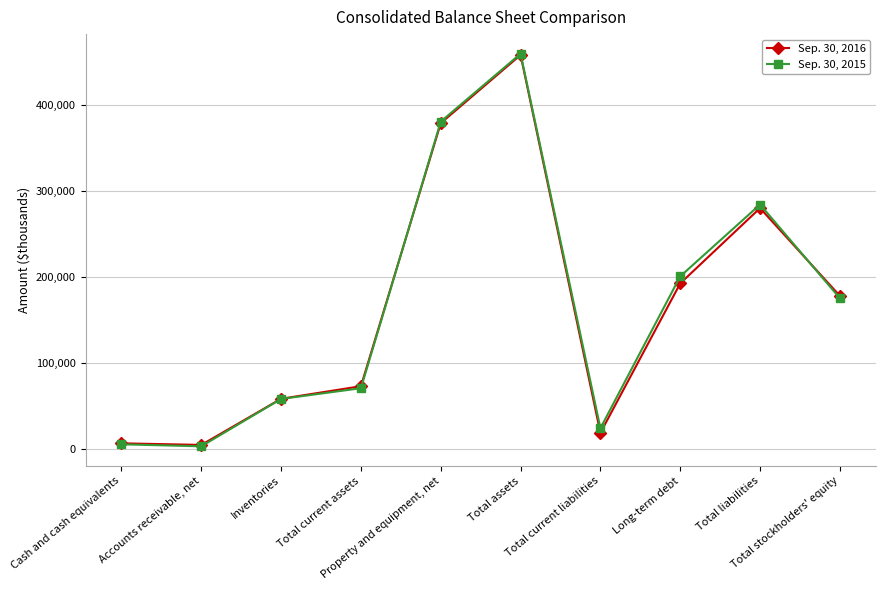

Read the Sep. 30, 2016 value at Total current liabilities.

18731